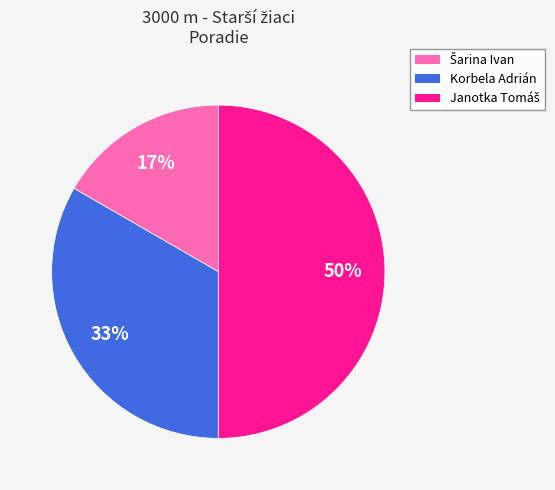

To the nearest percent, what is the difference between the largest and smallest slice percentages?

33%